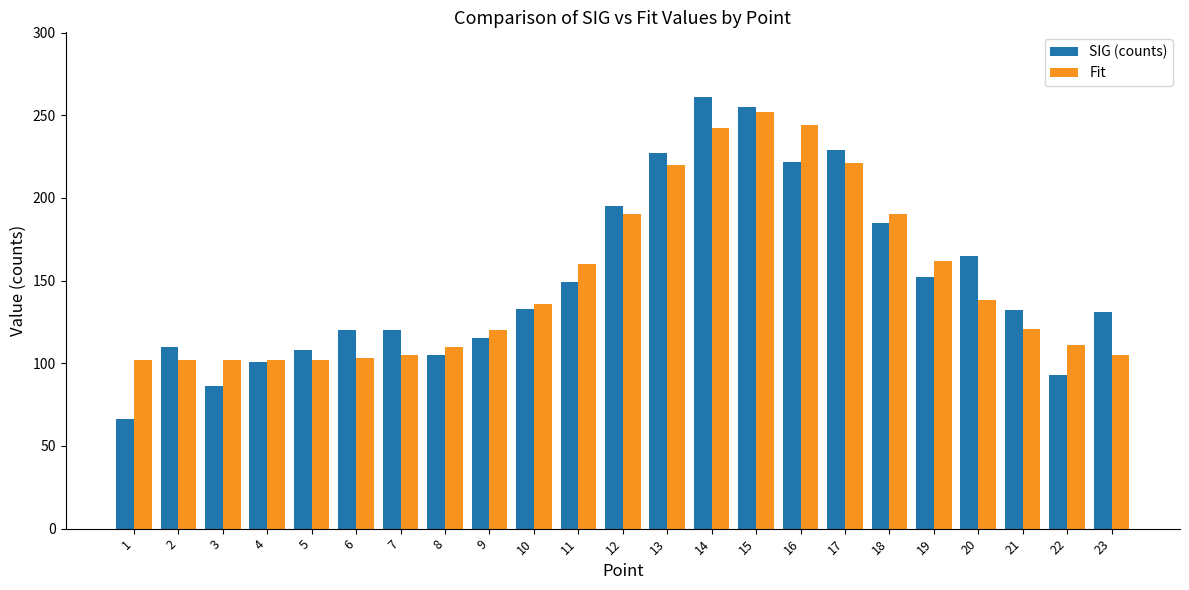

At how many categories does at least one series exceed 179?

7